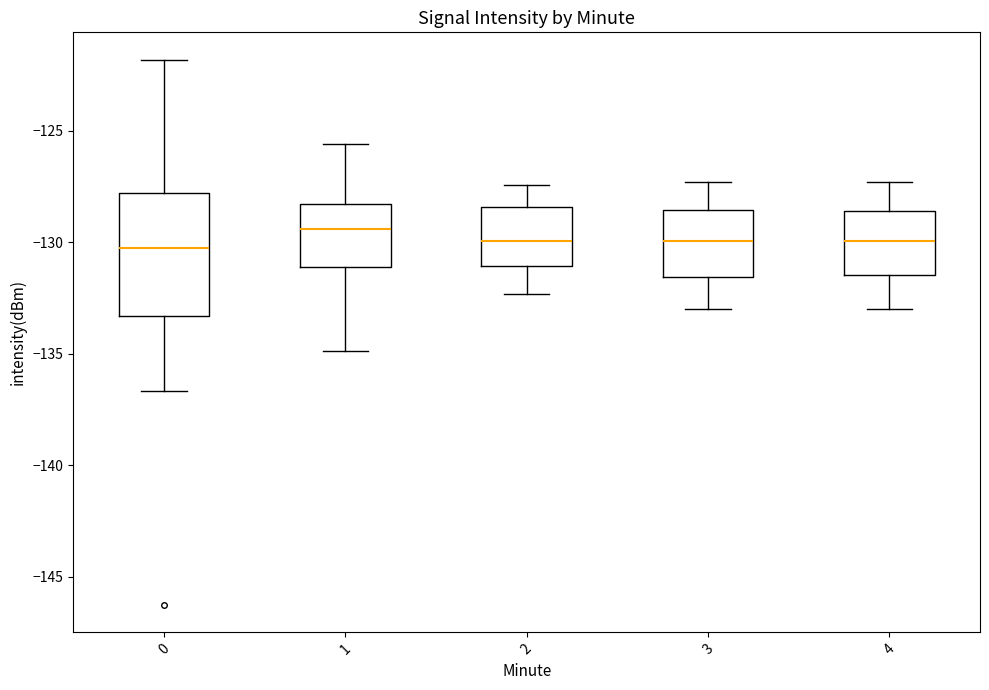

Where is the upper edge of the box at x = 0 on the y-axis? The values are not printed on the chart, so give them approximately, as read against the axis.

-128.0